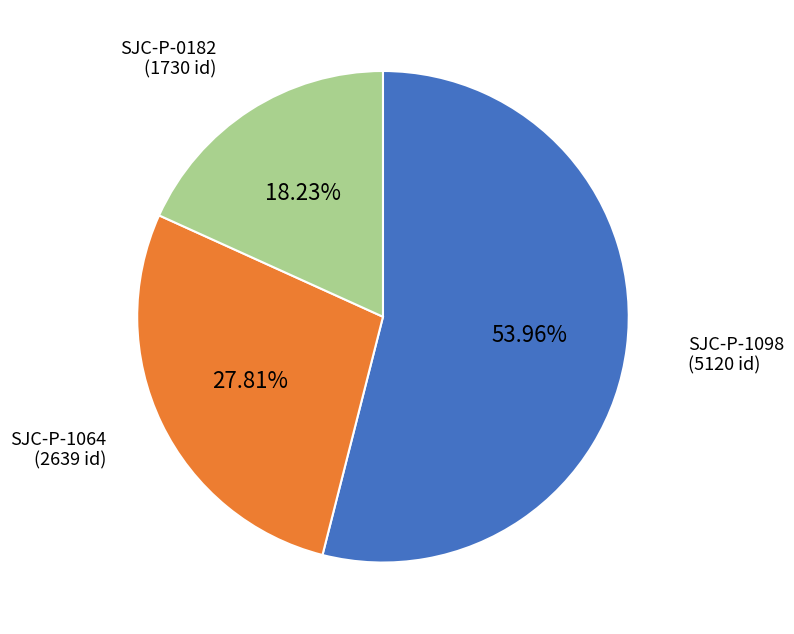

Combined, do SJC-P-0182 (1730 id) and SJC-P-1098 (5120 id) account for over 50%?

Yes